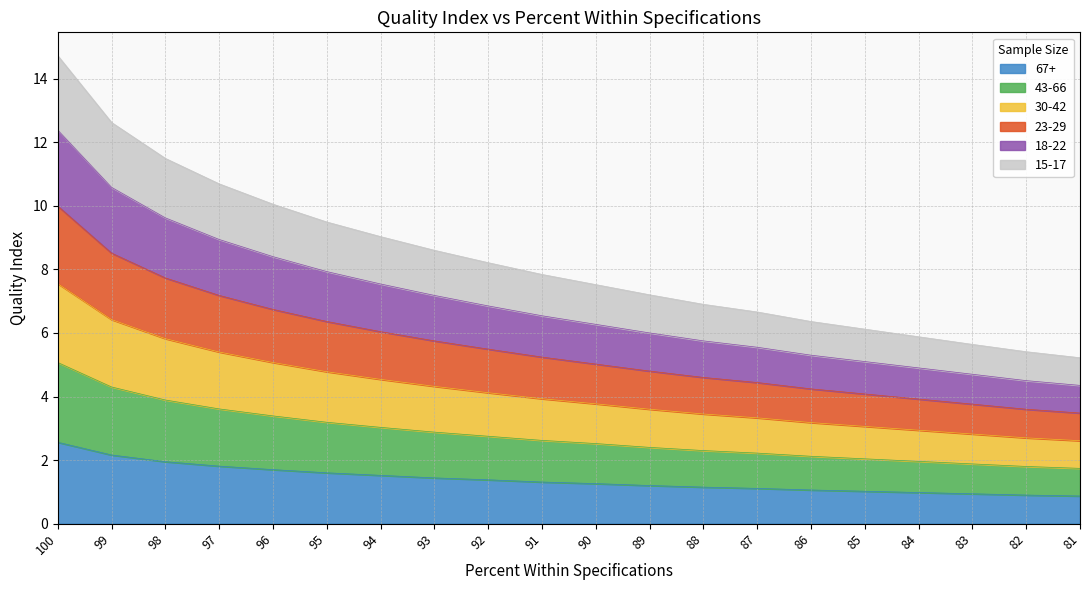

Is it true that 67+ equals 1.9 at 98?

True